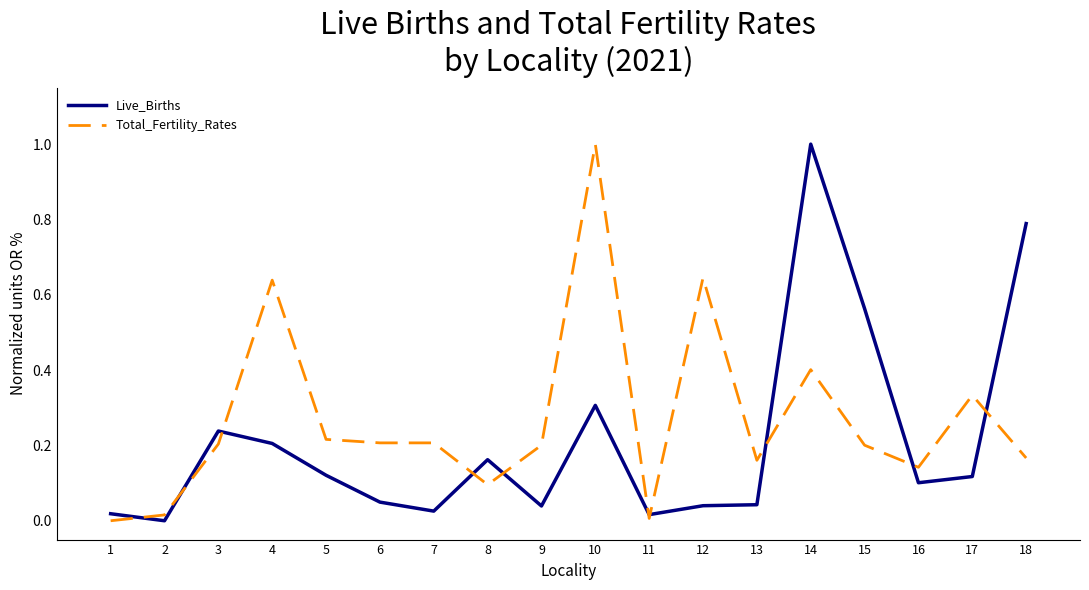

The value of Live_Births at 8 is 0.2. True or false?

True